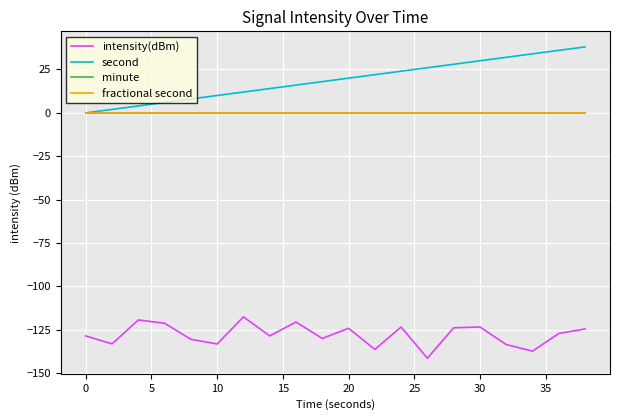

Does the chart have visible grid lines?

Yes